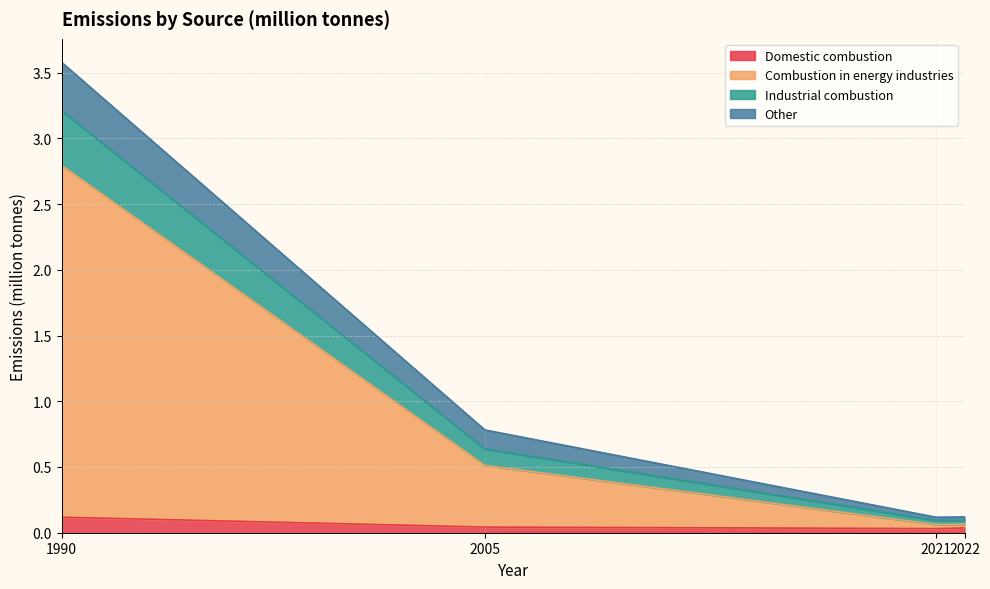

At which category is the sum across all series the highest?

1990